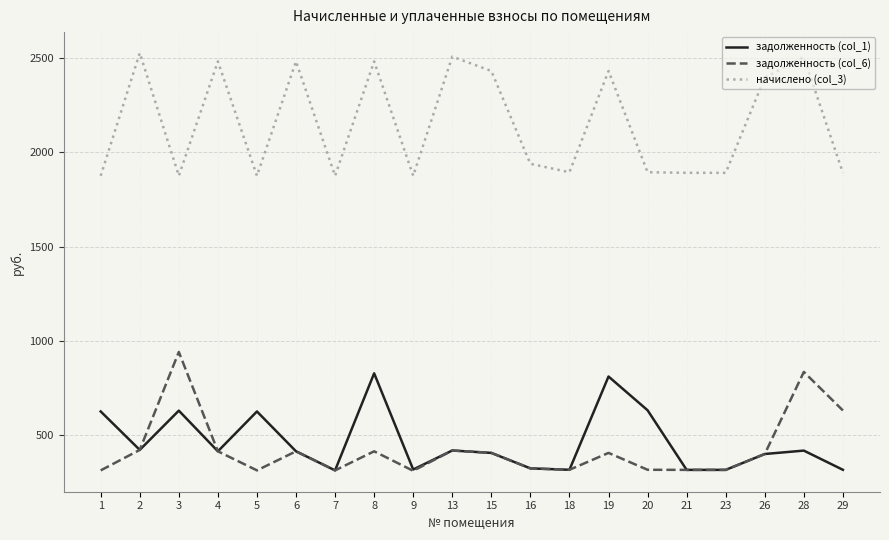

What is the greatest value displayed?

2528.1